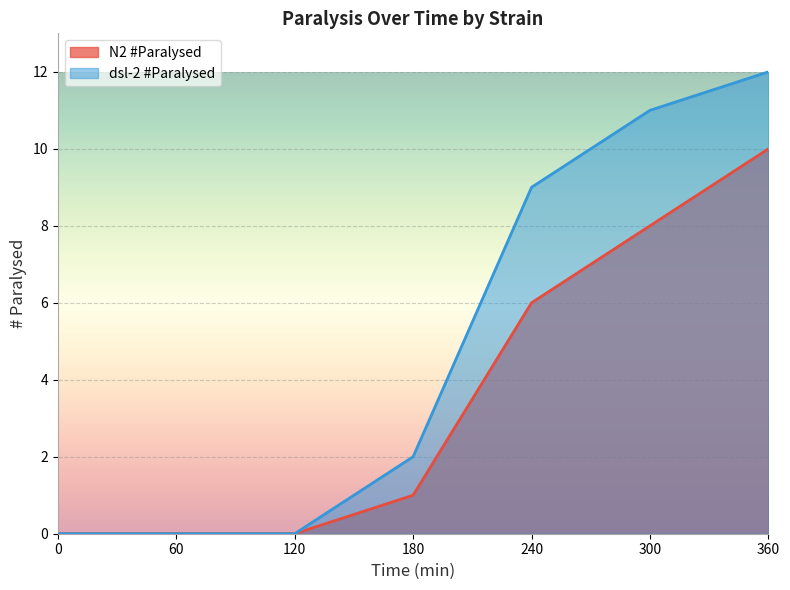

What is the difference between the highest and lowest values at 300?

3